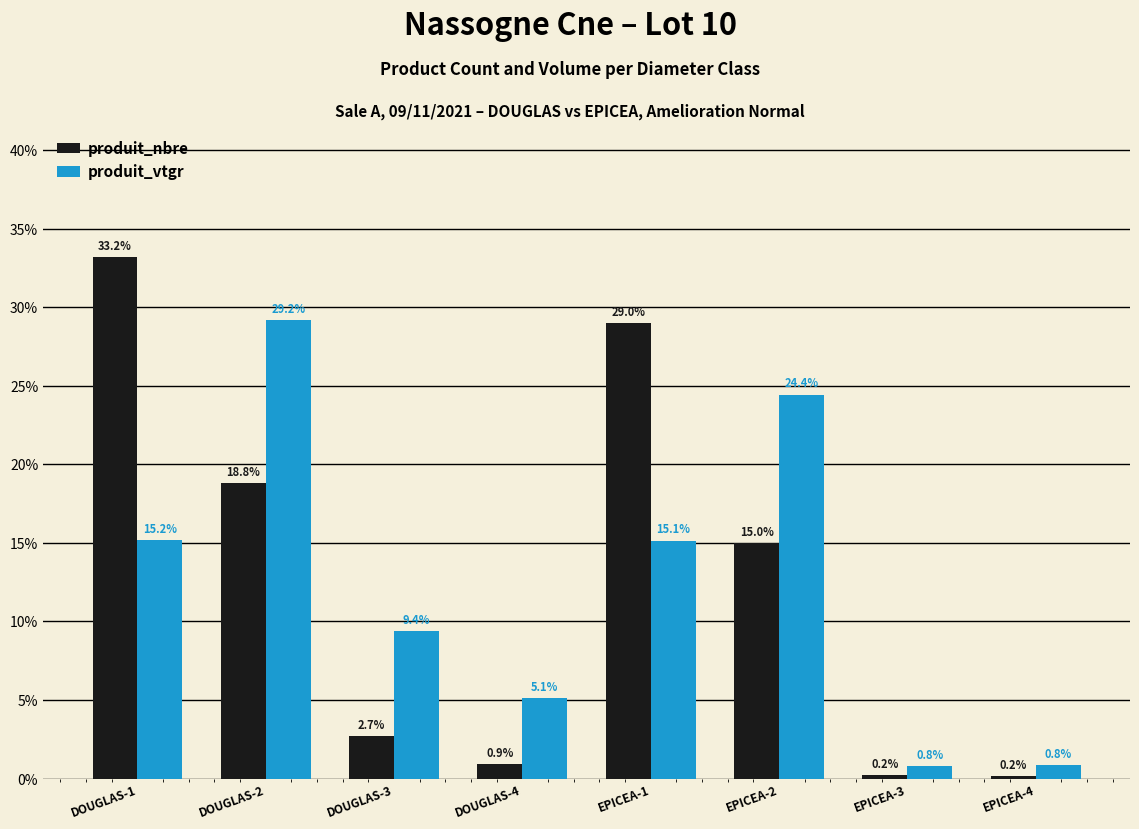

What is the difference between the highest and lowest values at EPICEA-1?

13.9